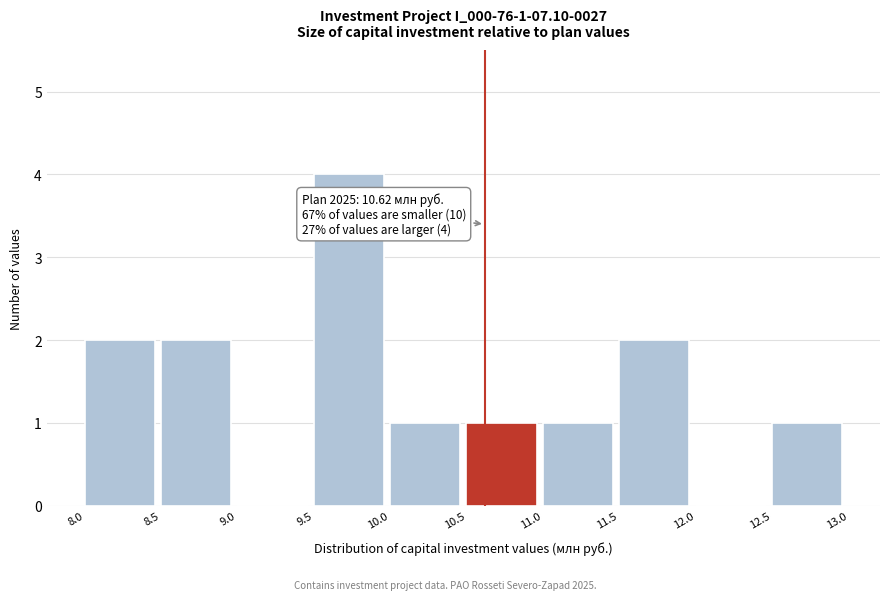

Over which range of the x-axis is the bar tallest?

9.5 to 10.0